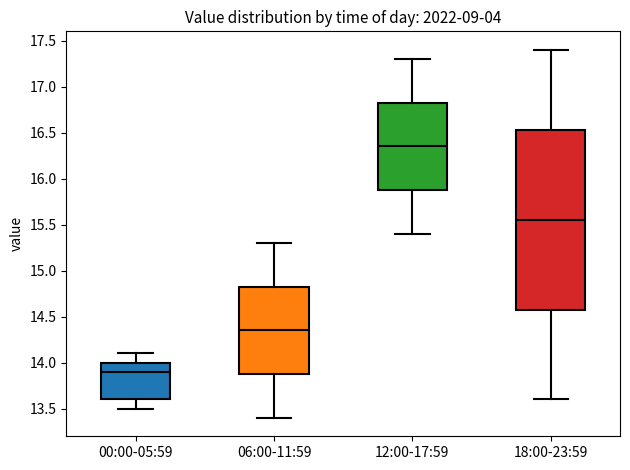

Where does the upper whisker of the box for 18:00-23:59 end on the y-axis? The values are not printed on the chart, so give them approximately, as read against the axis.

17.40